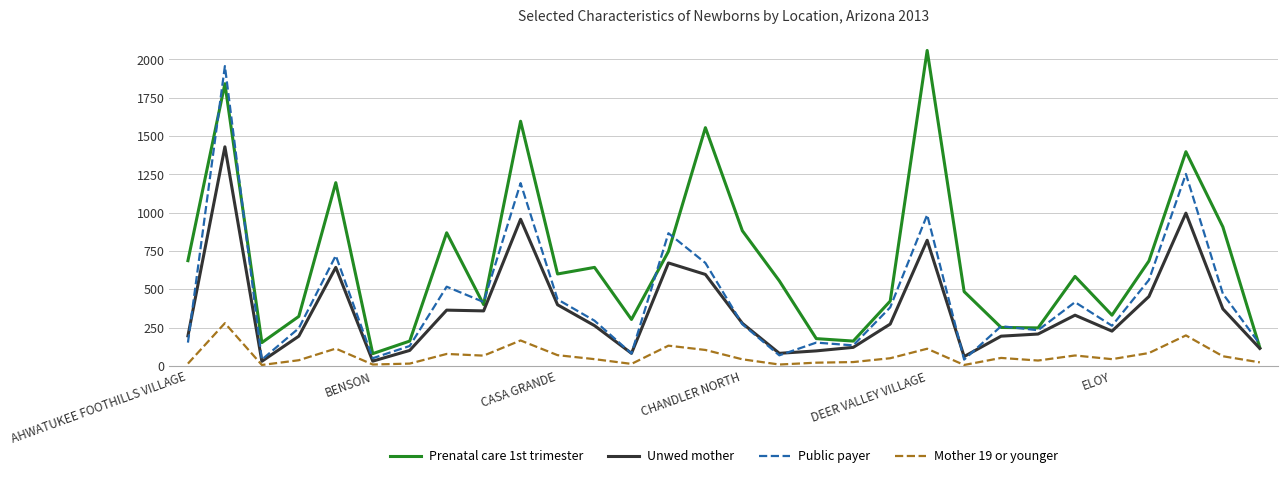

What is the smallest value displayed?

6